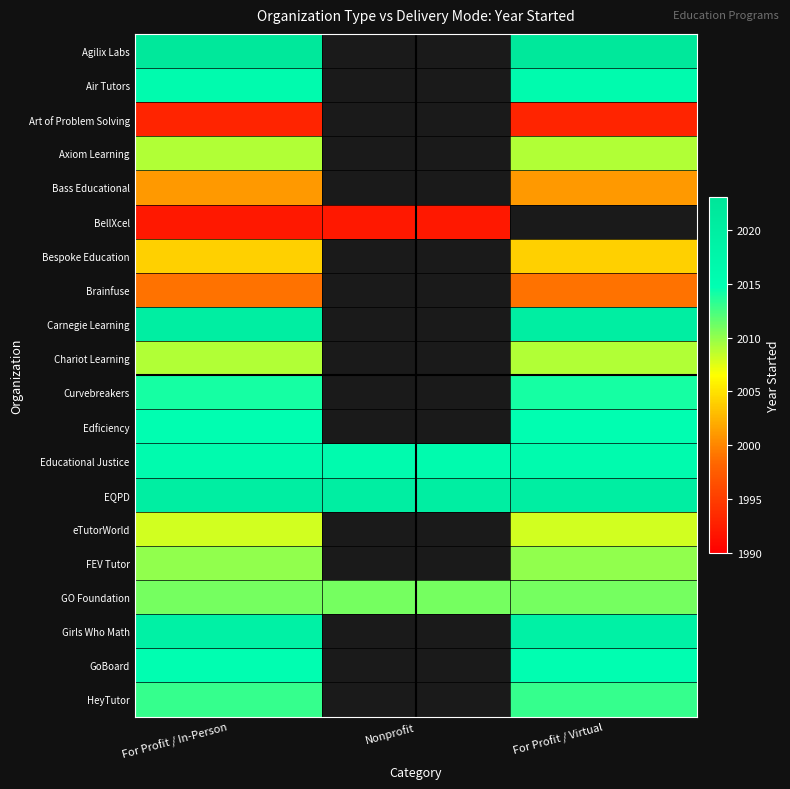

What is the lowest value of the Brainfuse series?

1999.0